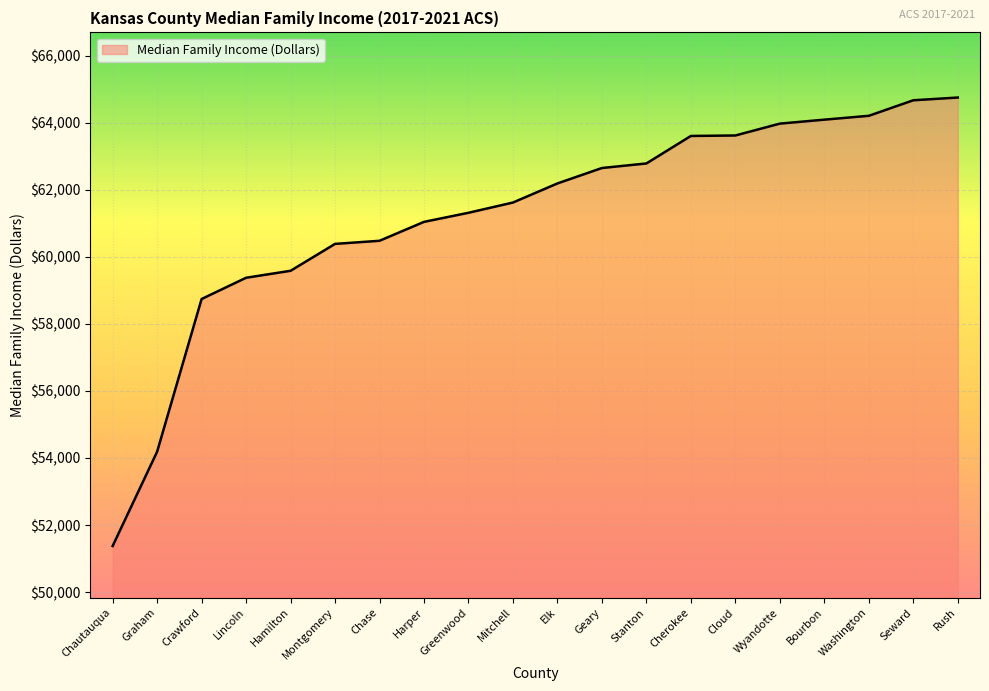

Which category has the lowest value across all series?

Chautauqua